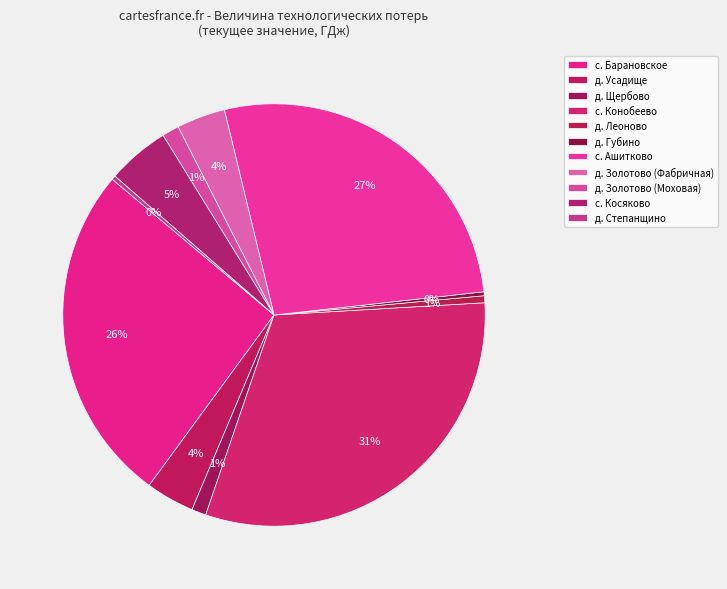

Which has a higher value, с. Барановское or д. Степанщино?

с. Барановское